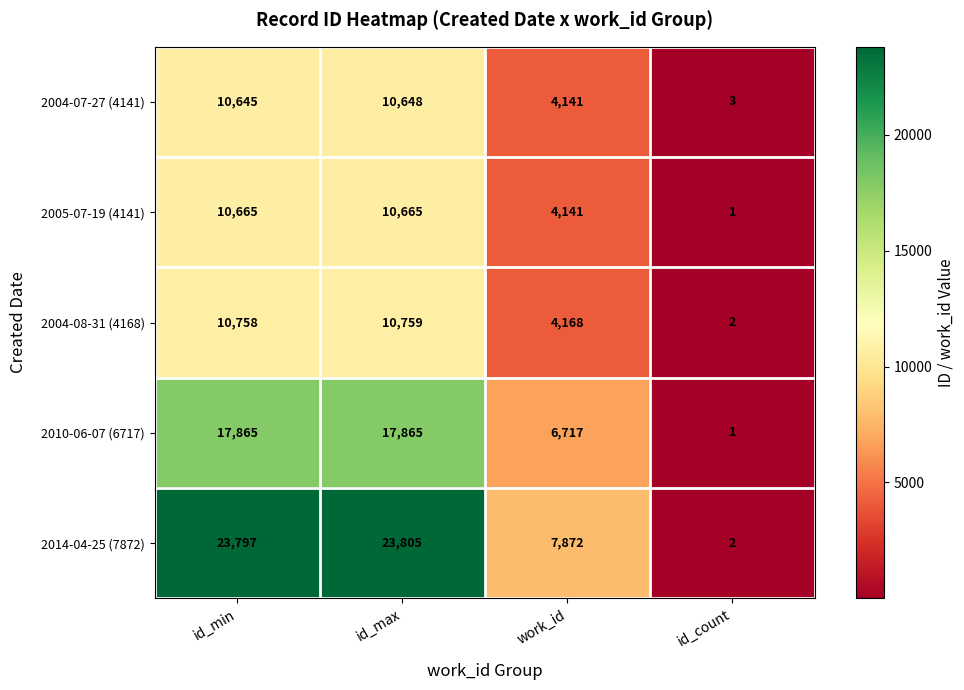

What is the difference between the 2005-07-19 (4141) values at work_id and id_count?

4140